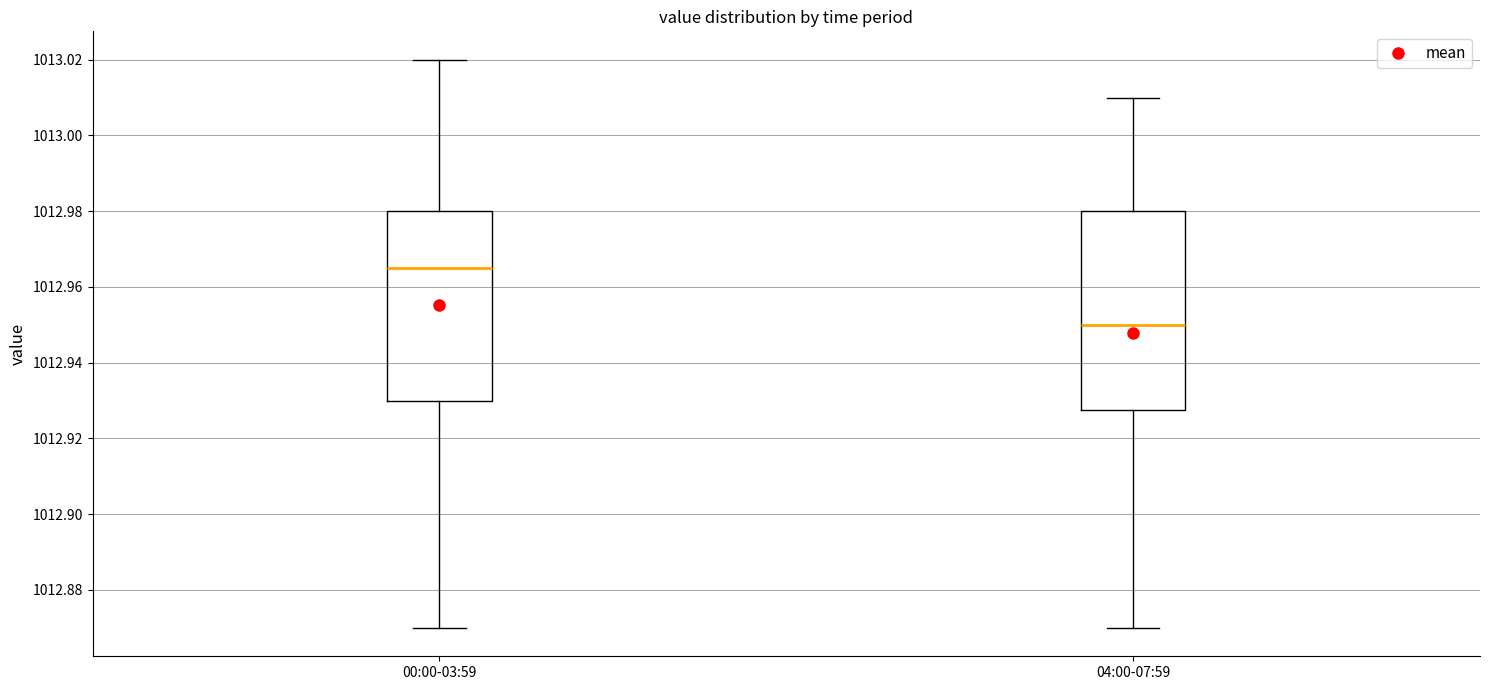

Where does the lower whisker of the box for 04:00-07:59 end on the y-axis? The values are not printed on the chart, so give them approximately, as read against the axis.

1012.870